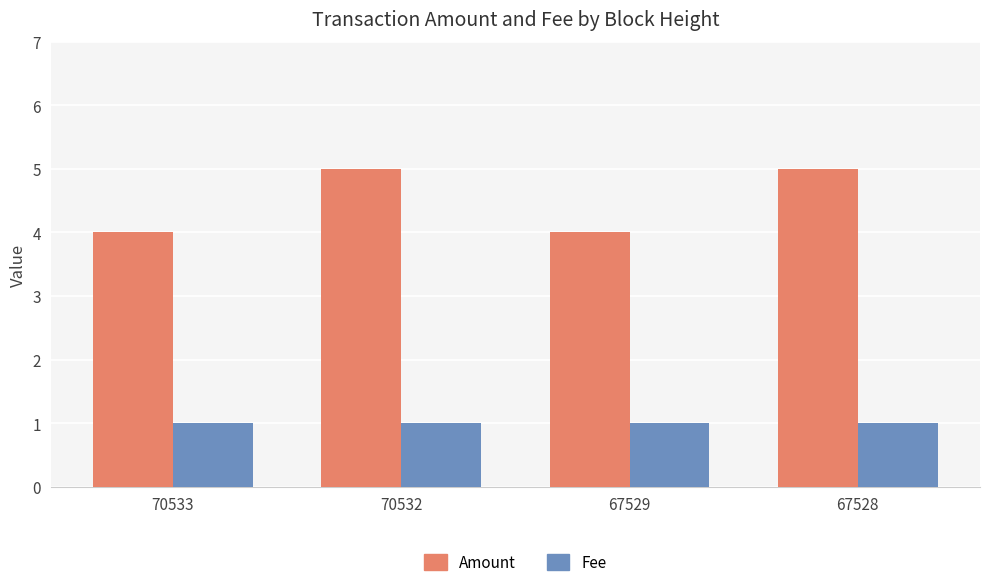

What is the lowest value of the Amount series?

4